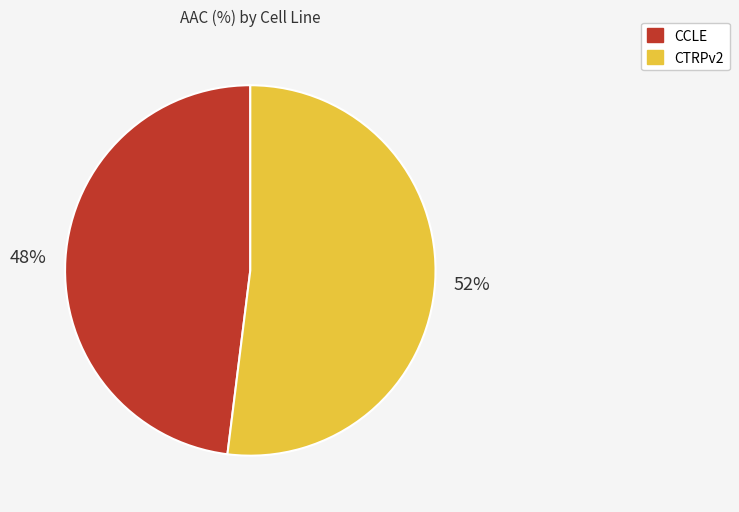

How many slices are in this pie chart?

2